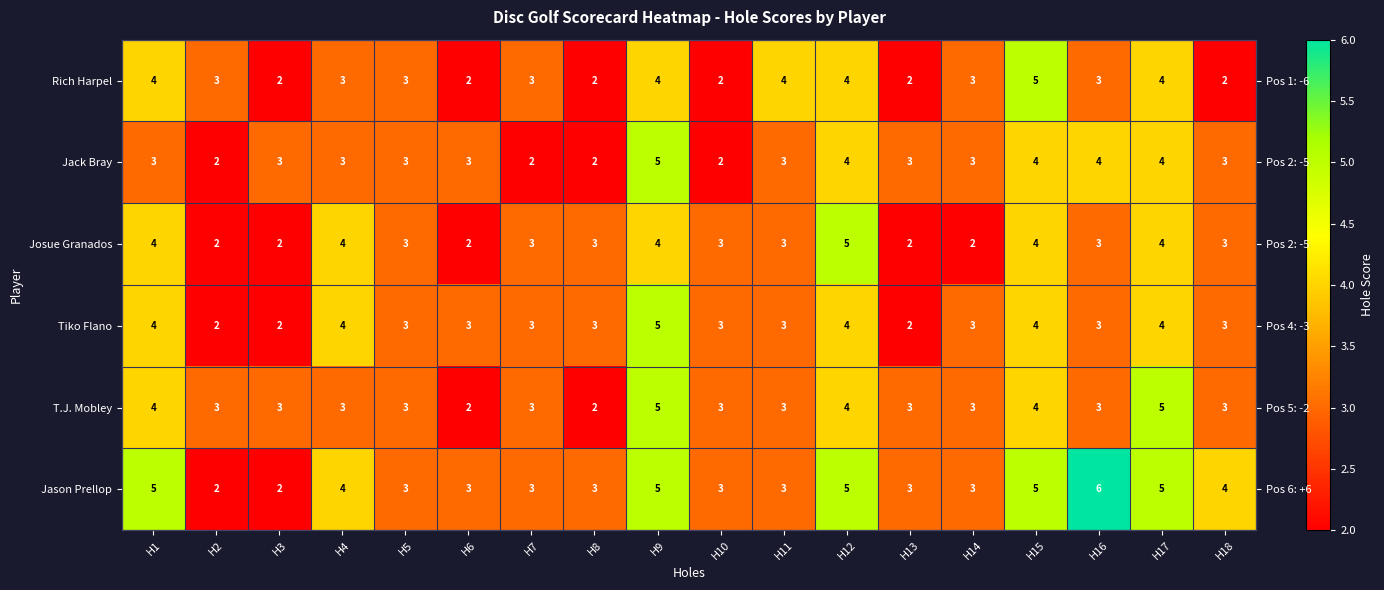

What is the spread (max minus min) of values at H16?

3